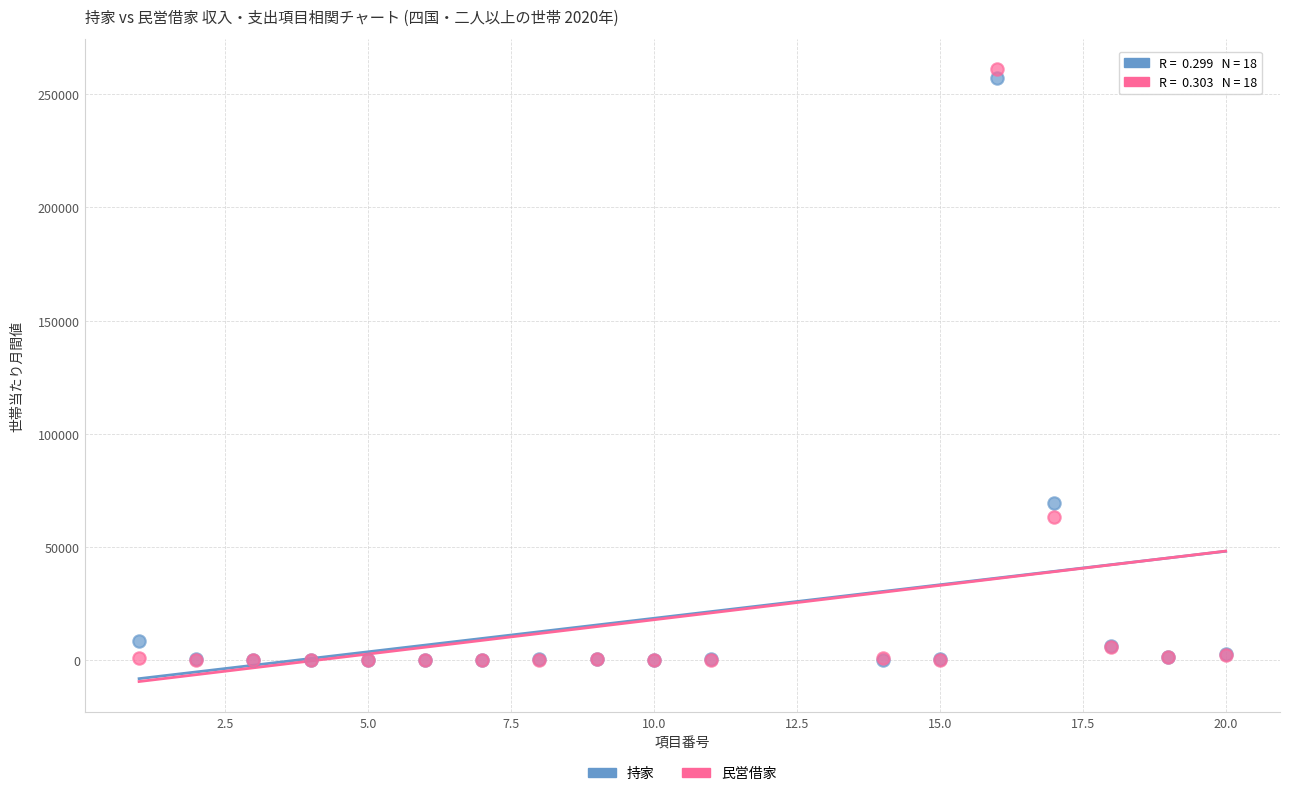

In the 民営借家 series, what Y value is closest to 130469?

63075